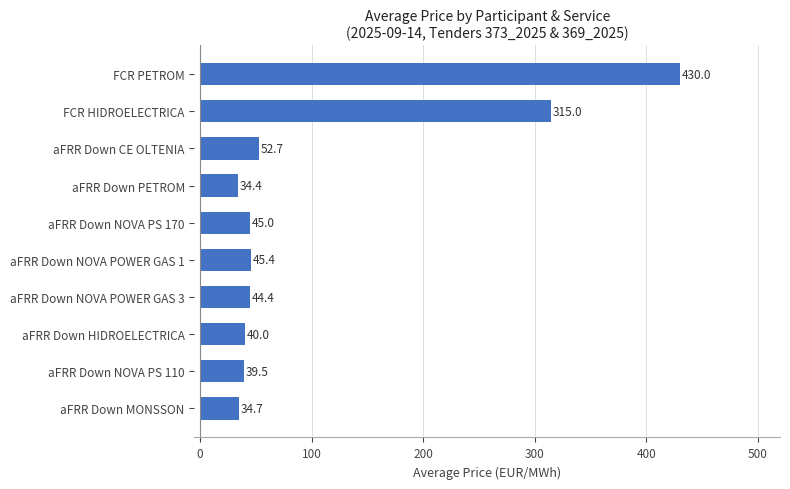

What is the sum of all values?

1081.1